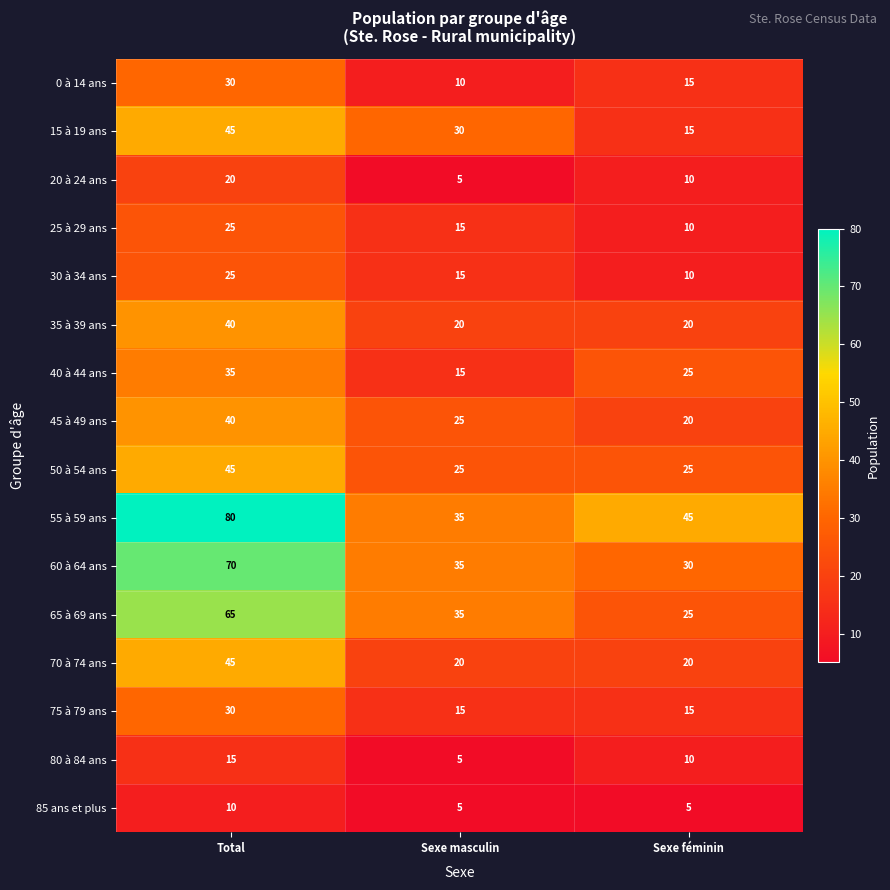

True or false: 70 à 74 ans has a value of 62 at Total.

False